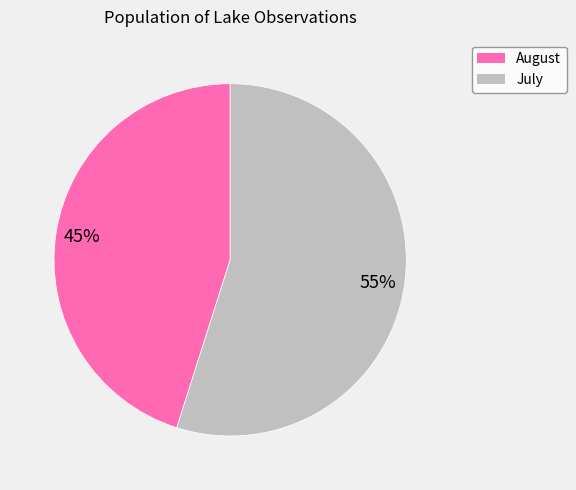

To the nearest percent, what is the average slice percentage?

50%